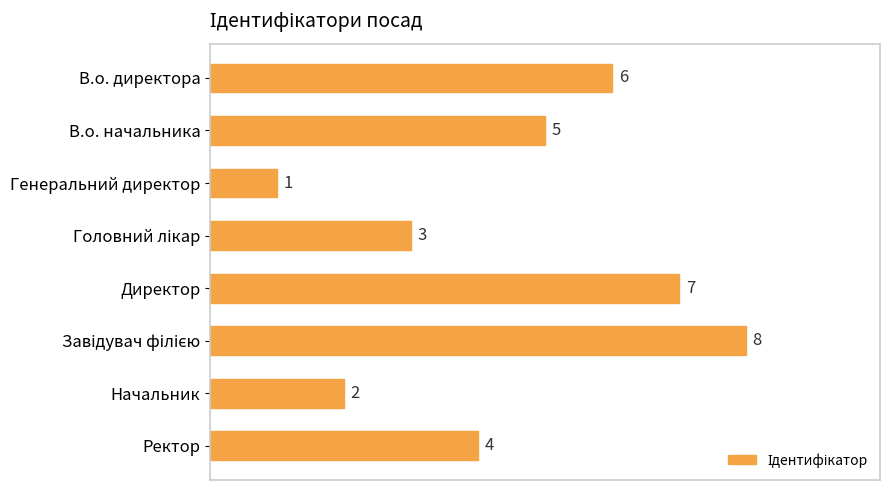

Does the chart contain any negative values?

No